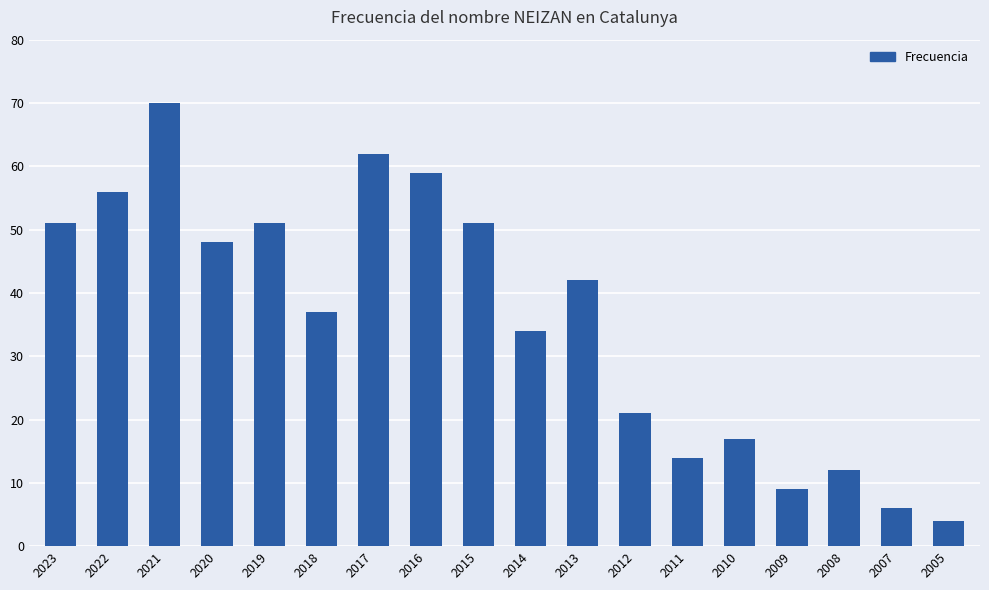

What is the ratio of the value at 2012 to the value at 2018?

0.6